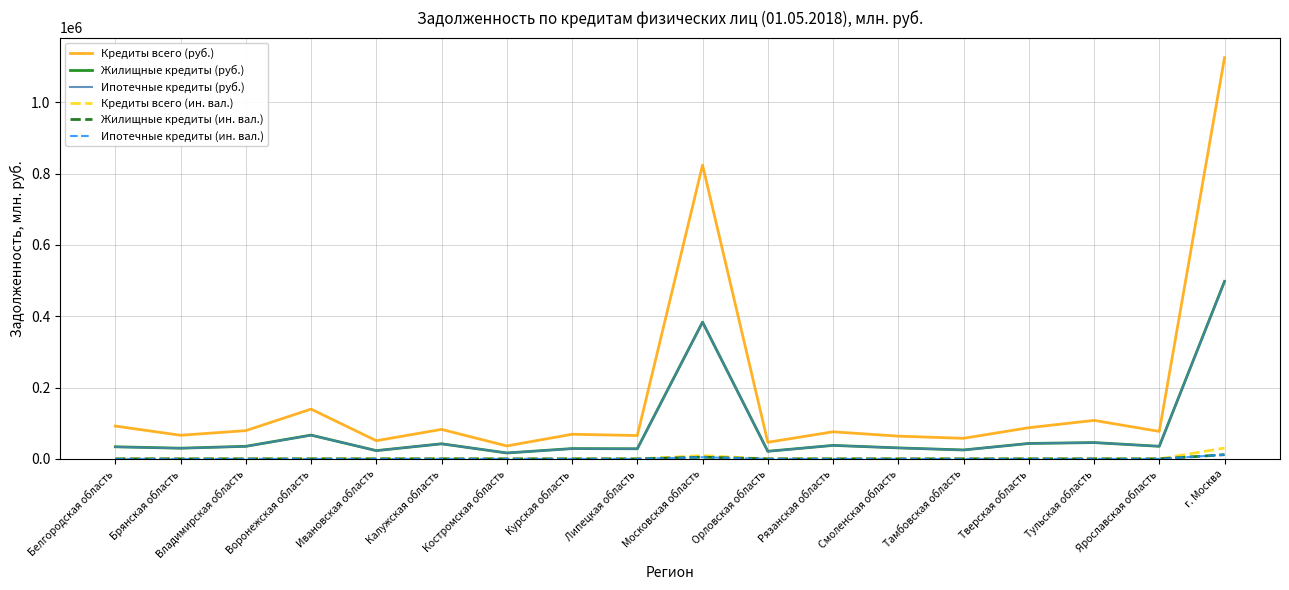

Which series has the widest spread of values?

Кредиты всего (руб.)